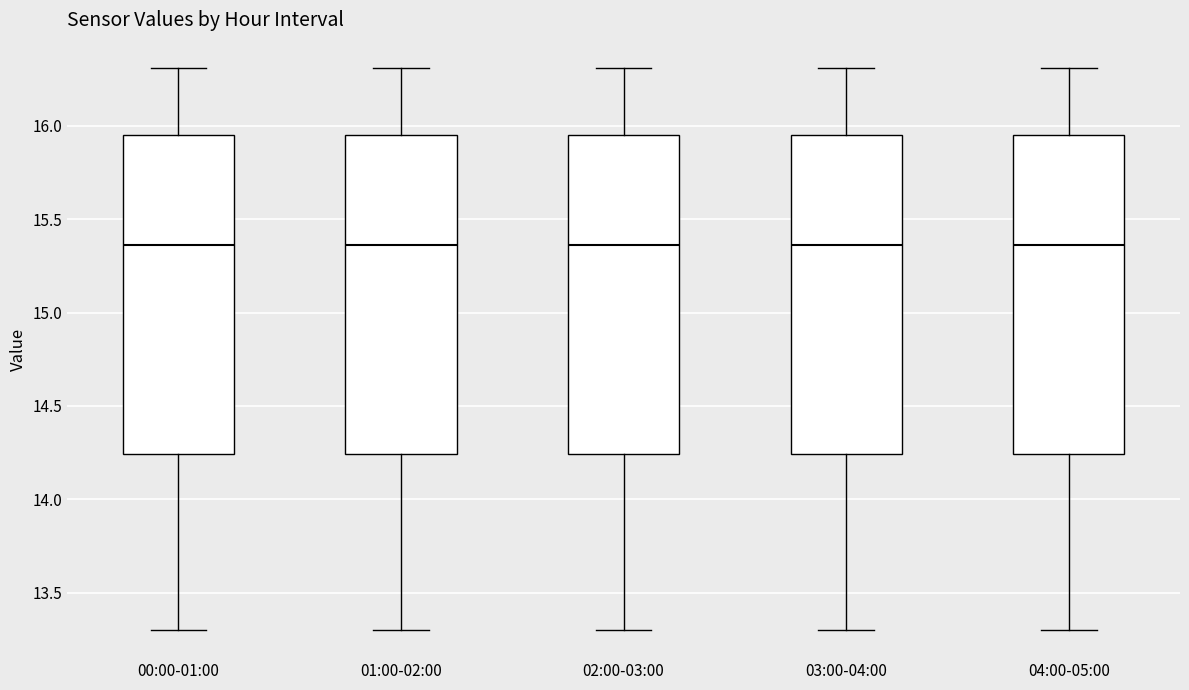

Reading left to right, read every box against the y-axis: the position of its median line, the range the box covers, and the ends of its whiskers. The values are not printed on the chart, so give them approximately, as read against the axis.

00:00-01:00: median 15.35, box 14.25 to 15.95, whiskers 13.30 to 16.30
01:00-02:00: median 15.35, box 14.25 to 15.95, whiskers 13.30 to 16.30
02:00-03:00: median 15.35, box 14.25 to 15.95, whiskers 13.30 to 16.30
03:00-04:00: median 15.35, box 14.25 to 15.95, whiskers 13.30 to 16.30
04:00-05:00: median 15.35, box 14.25 to 15.95, whiskers 13.30 to 16.30